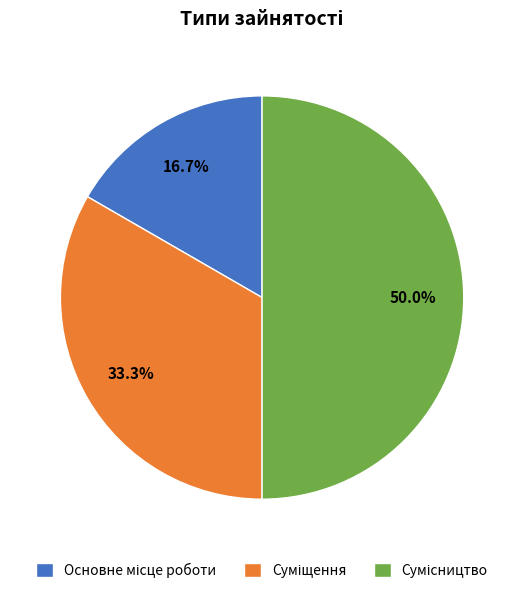

To the nearest percent, what is the average slice percentage?

33%